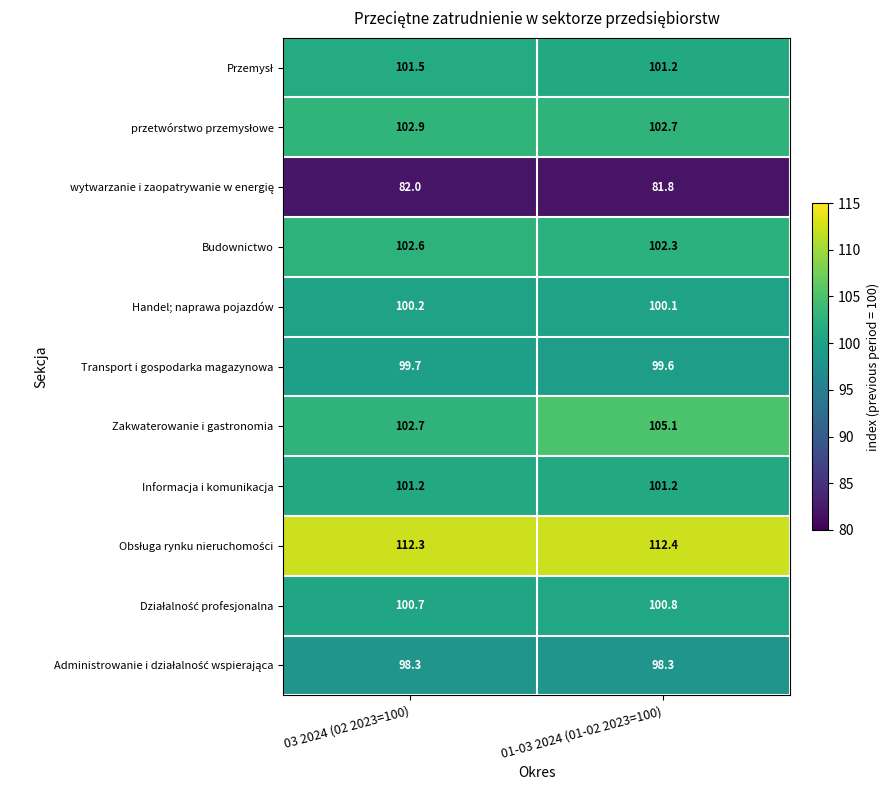

Where is Zakwaterowanie i gastronomia nearest to the value 103?

03 2024 (02 2023=100)